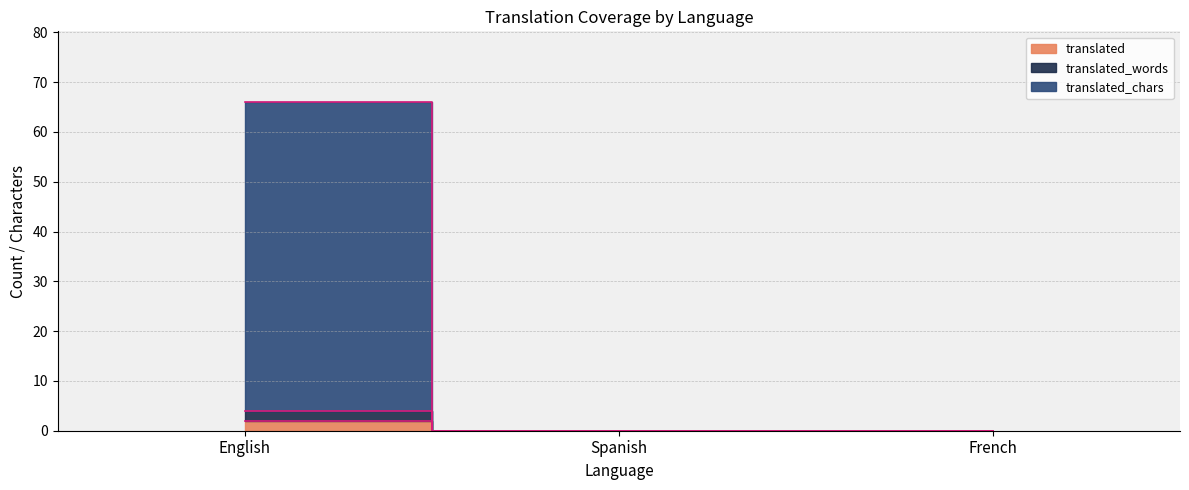

At which label is translated closest to 1?

English